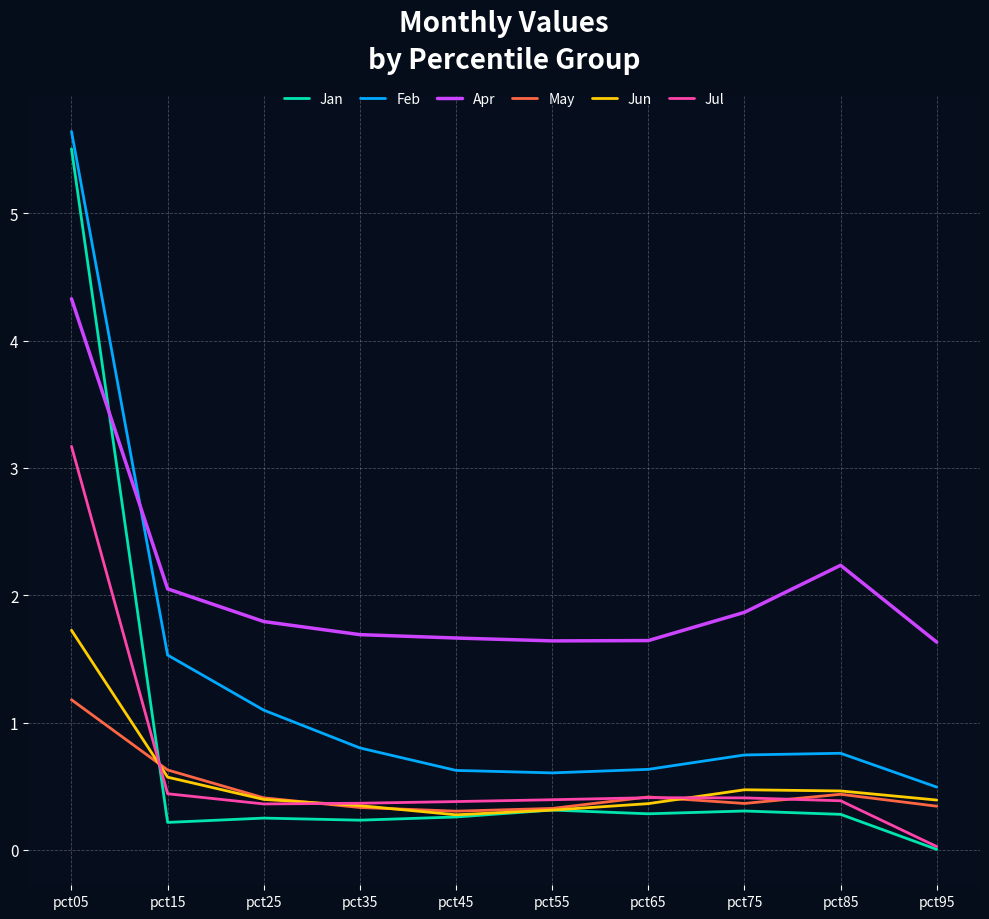

At how many categories does at least one series exceed 4?

1